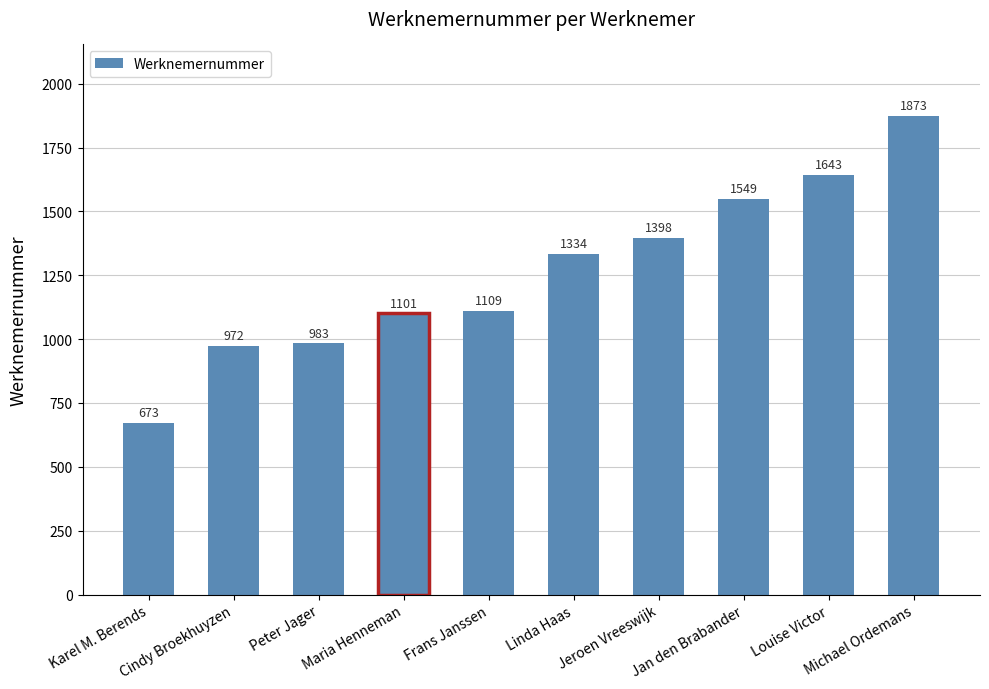

What is the smallest value displayed?

673